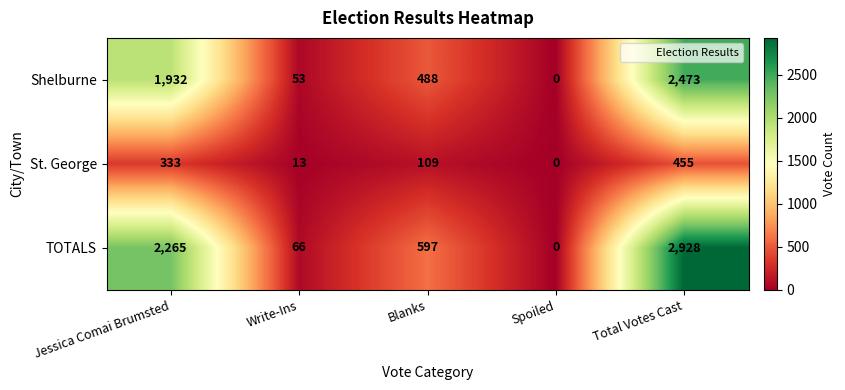

What is the difference between the maximum and minimum values in the TOTALS series?

2928